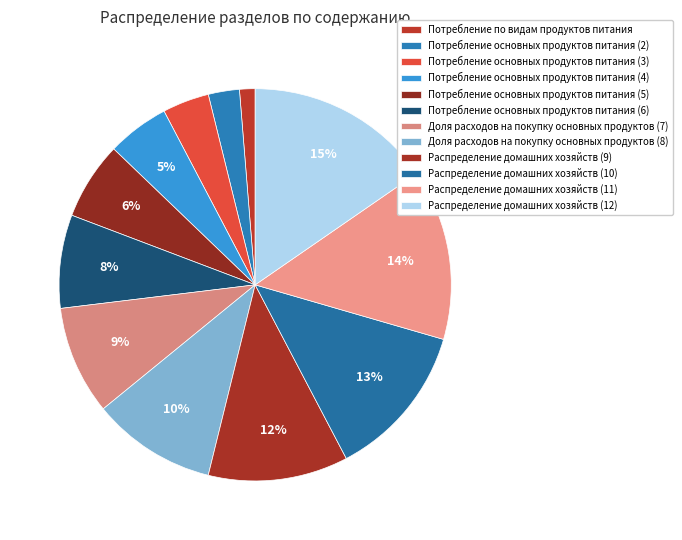

To the nearest percent, what percentage of the pie is Доля расходов на покупку основных продуктов (8)?

10%